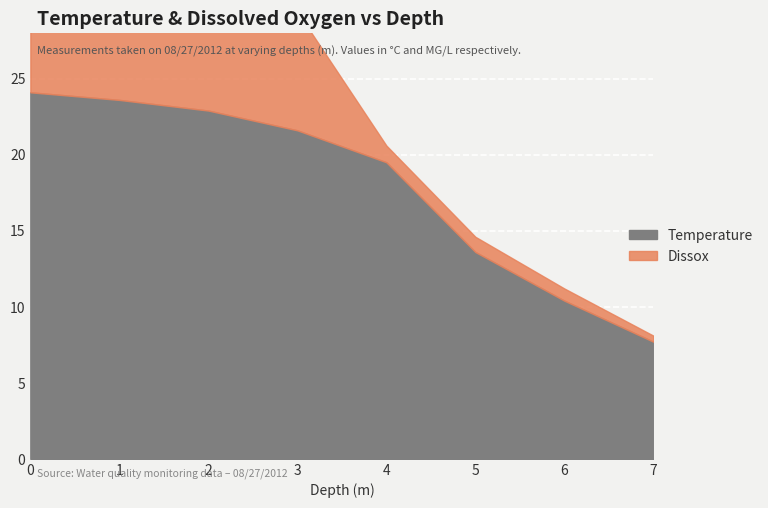

Which series has the largest range (max minus min)?

Temperature